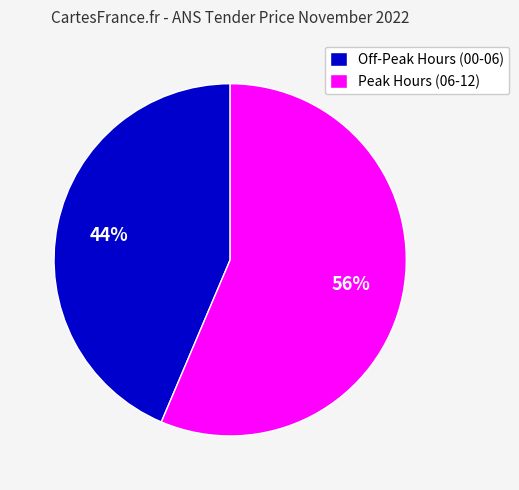

Rank the categories by value from lowest to highest.

Off-Peak Hours (00-06), Peak Hours (06-12)